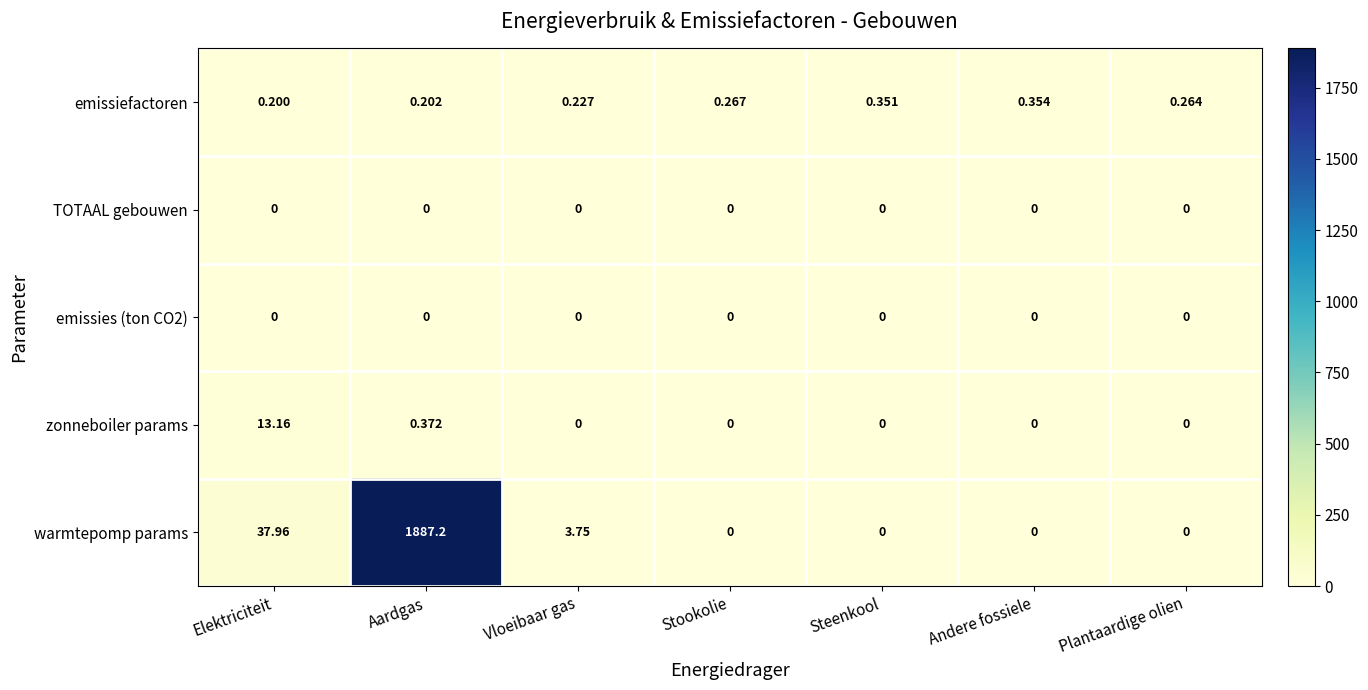

At which category is the sum across all series the highest?

Aardgas